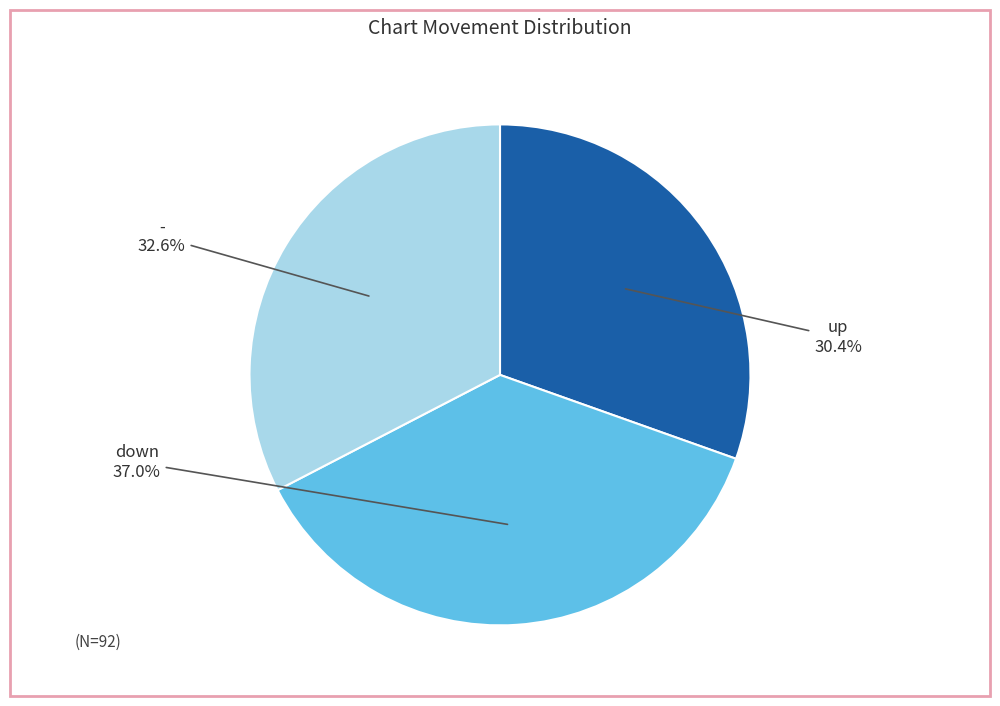

Is there any slice that represents more than half of the pie?

No